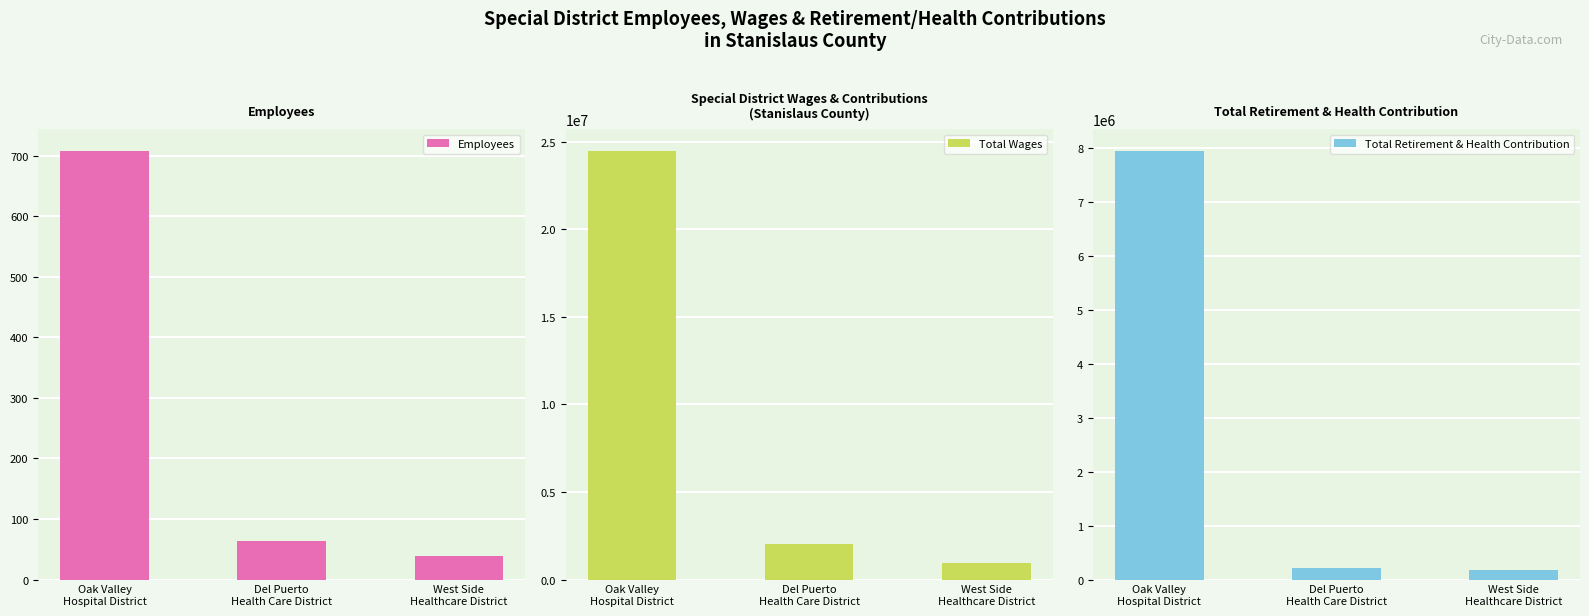

What position from the right is Oak Valley
Hospital District?

3